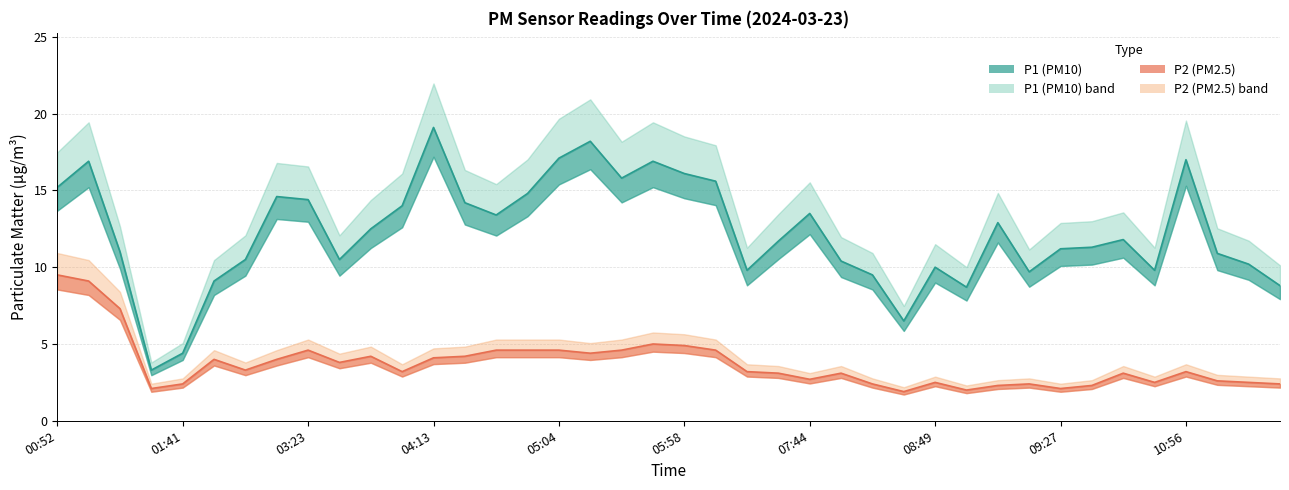

In P1, how many points are lower than both neighbors (excluding endpoints)?

9